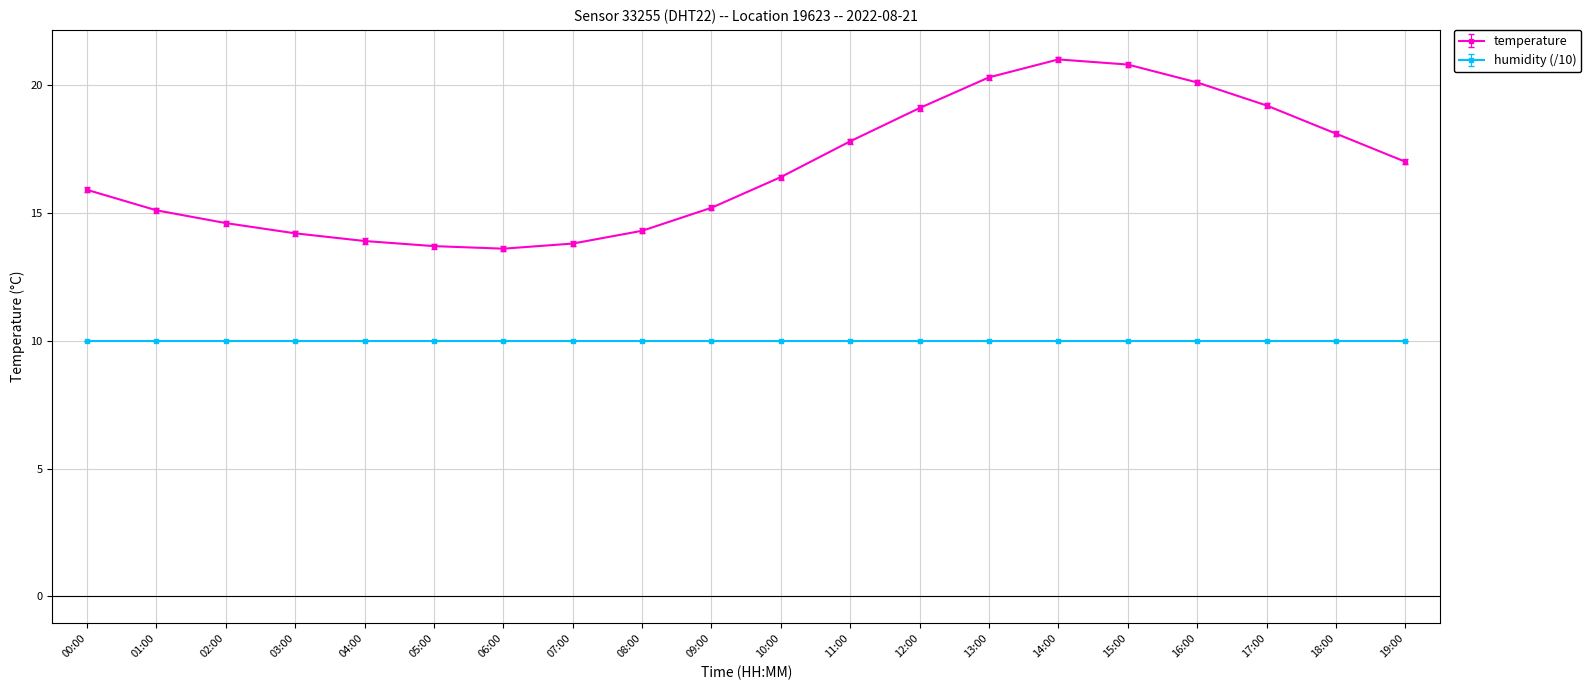

List the series in order of their peak value, highest first.

temperature, humidity (/10)